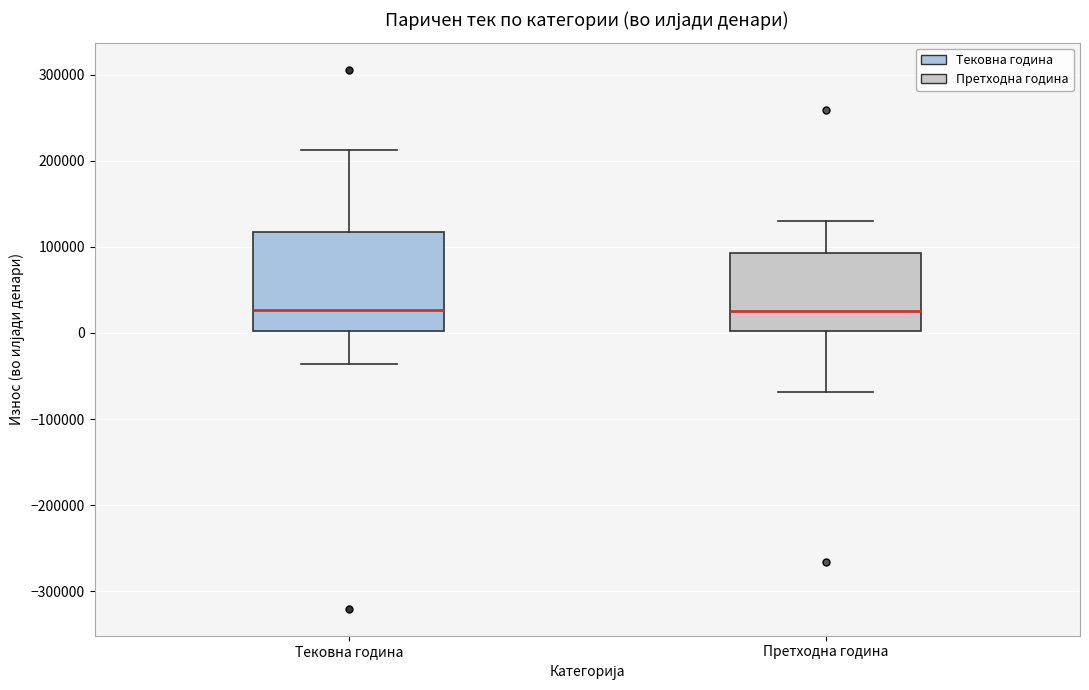

Reading left to right, read every box against the y-axis: the position of its median line, the range the box covers, and the ends of its whiskers. The values are not printed on the chart, so give them approximately, as read against the axis.

Тековна година: median 30000, box 0 to 120000, whiskers -40000 to 210000
Претходна година: median 30000, box 0 to 90000, whiskers -70000 to 130000